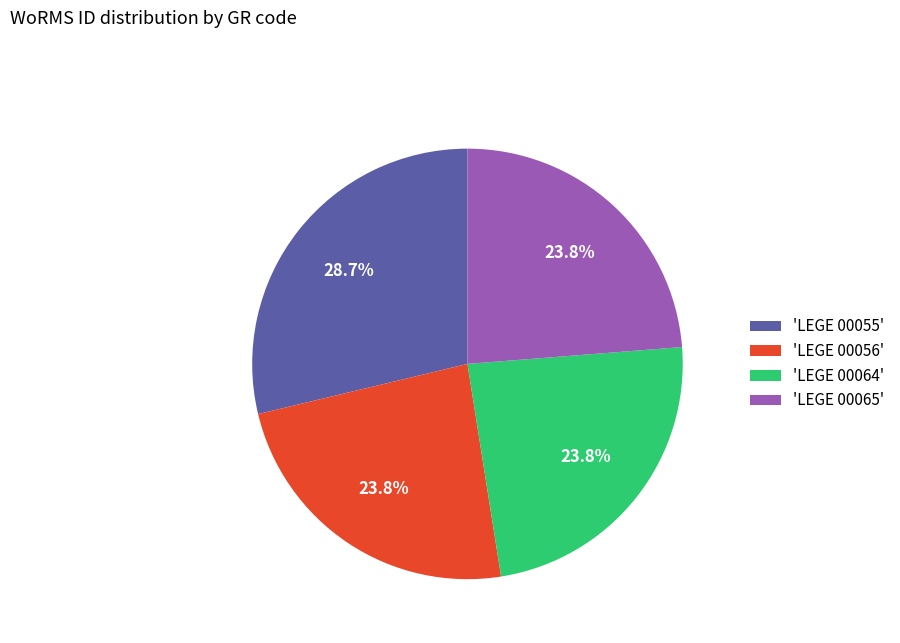

How many slices are in this pie chart?

4